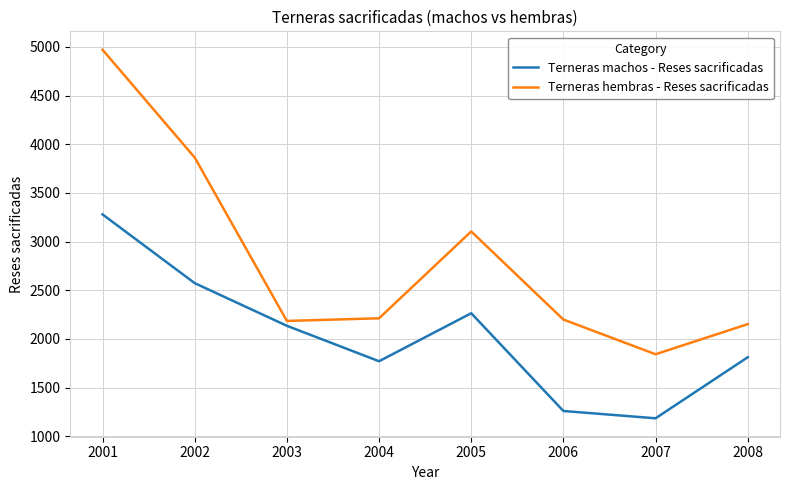

What is the total value across all series at 2005?

5368